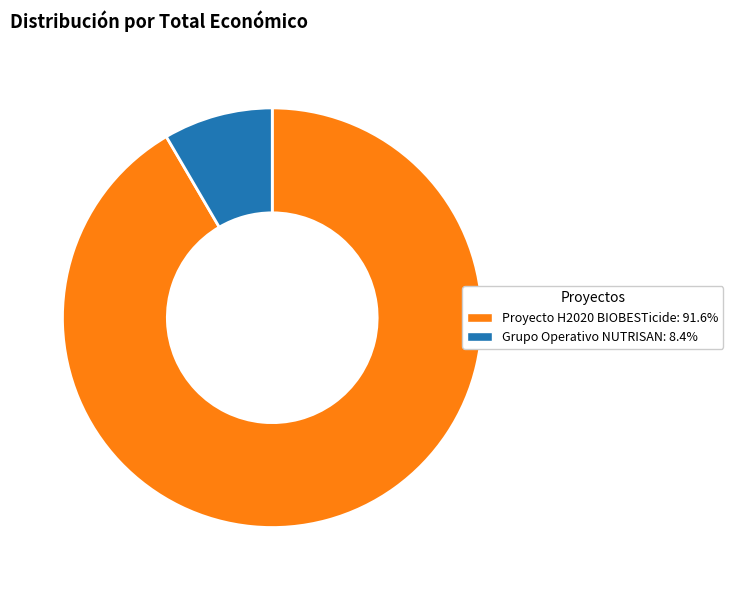

Is there any slice that represents more than half of the pie?

Yes